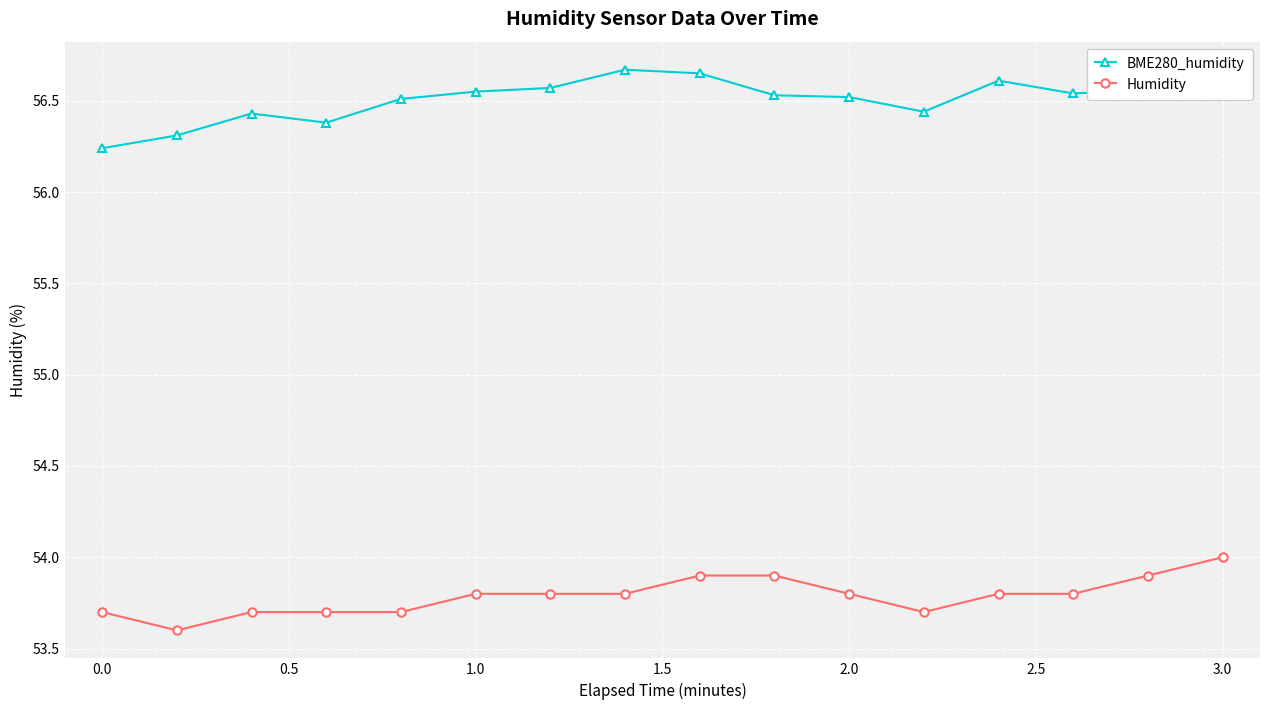

At how many categories does at least one series exceed 53?

16